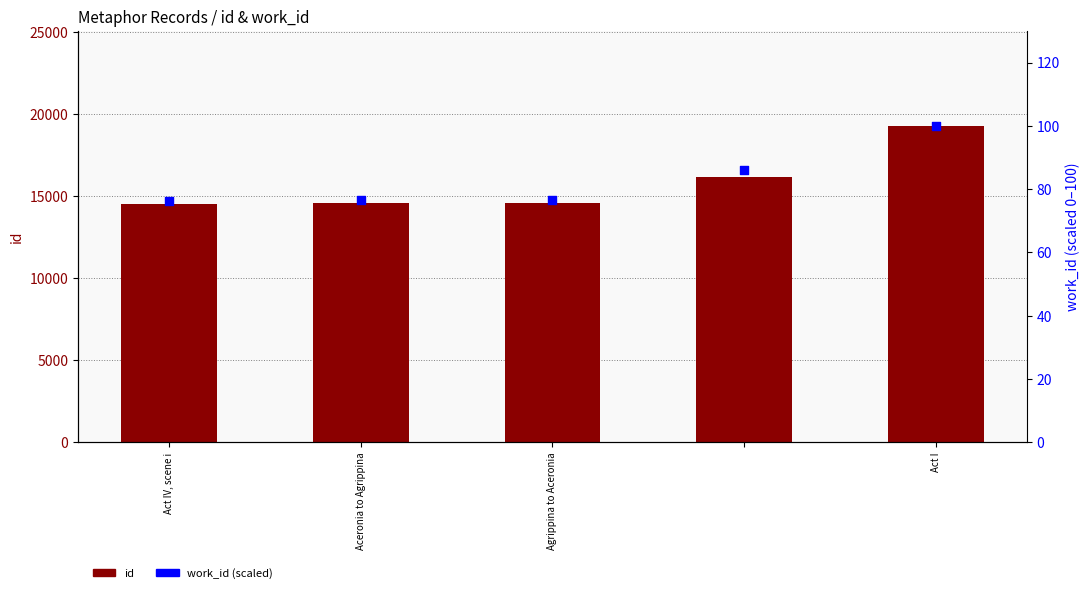

Is the value of id at Agrippina to Aceronia greater than the value of work_id (scaled) at Act IV, scene i?

Yes